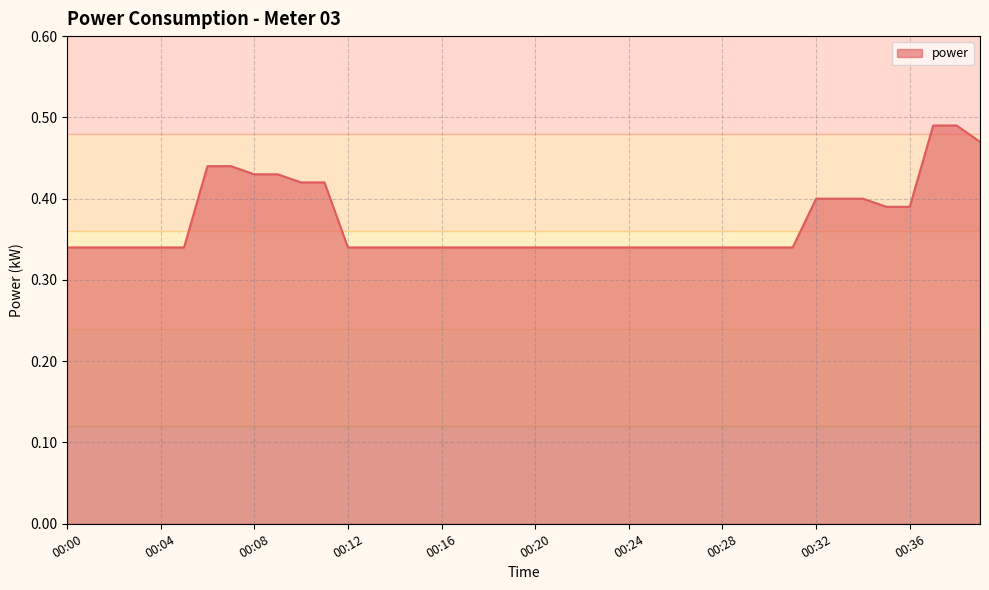

Reading right to left, what are all the values shown in this chart?

0.5	0.5	0.5	0.4	0.4	0.4	0.4	0.4	0.3	0.3	0.3	0.3	0.3	0.3	0.3	0.3	0.3	0.3	0.3	0.3	0.3	0.3	0.3	0.3	0.3	0.3	0.3	0.3	0.4	0.4	0.4	0.4	0.4	0.4	0.3	0.3	0.3	0.3	0.3	0.3